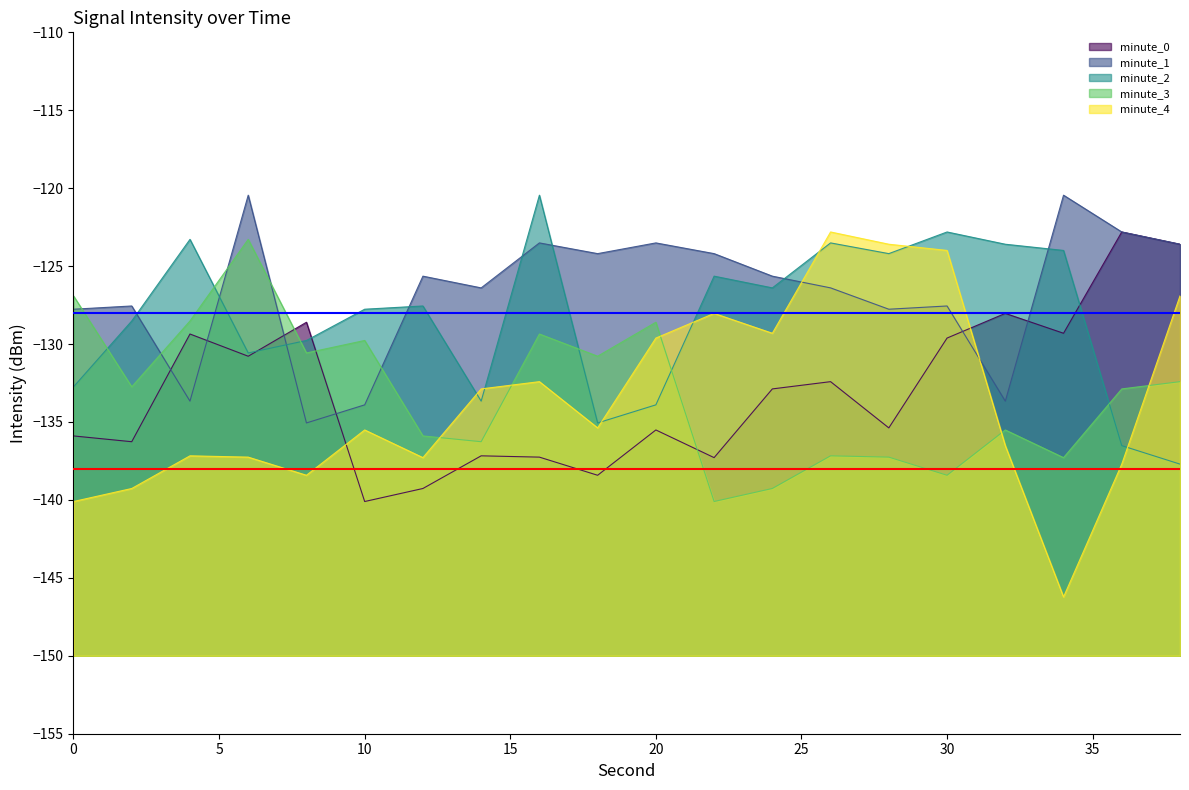

Reading right to left, list all the values displayed in this chart.

minute_0: 38=-123.6	36=-122.8	34=-129.3	32=-128.0	30=-129.6	28=-135.4	26=-132.4	24=-132.9	22=-137.3	20=-135.5	18=-138.4	16=-137.3	14=-137.2	12=-139.3	10=-140.1	8=-128.6	6=-130.8	4=-129.4	2=-136.3	0=-135.9
minute_1: 38=-123.6	36=-122.8	34=-120.4	32=-133.7	30=-127.6	28=-127.8	26=-126.4	24=-125.6	22=-124.2	20=-123.5	18=-124.2	16=-123.5	14=-126.4	12=-125.6	10=-133.9	8=-135.1	6=-120.4	4=-133.7	2=-127.6	0=-127.8
minute_2: 38=-137.7	36=-136.5	34=-124.0	32=-123.6	30=-122.8	28=-124.2	26=-123.5	24=-126.4	22=-125.6	20=-133.9	18=-135.1	16=-120.4	14=-133.7	12=-127.6	10=-127.8	8=-129.8	6=-130.6	4=-123.3	2=-128.5	0=-132.7
minute_3: 38=-132.4	36=-132.9	34=-137.3	32=-135.5	30=-138.4	28=-137.3	26=-137.2	24=-139.3	22=-140.1	20=-128.6	18=-130.8	16=-129.4	14=-136.3	12=-135.9	10=-129.8	8=-130.6	6=-123.3	4=-128.5	2=-132.7	0=-126.9
minute_4: 38=-126.9	36=-137.7	34=-146.2	32=-136.5	30=-124.0	28=-123.6	26=-122.8	24=-129.3	22=-128.0	20=-129.6	18=-135.4	16=-132.4	14=-132.9	12=-137.3	10=-135.5	8=-138.4	6=-137.3	4=-137.2	2=-139.3	0=-140.1